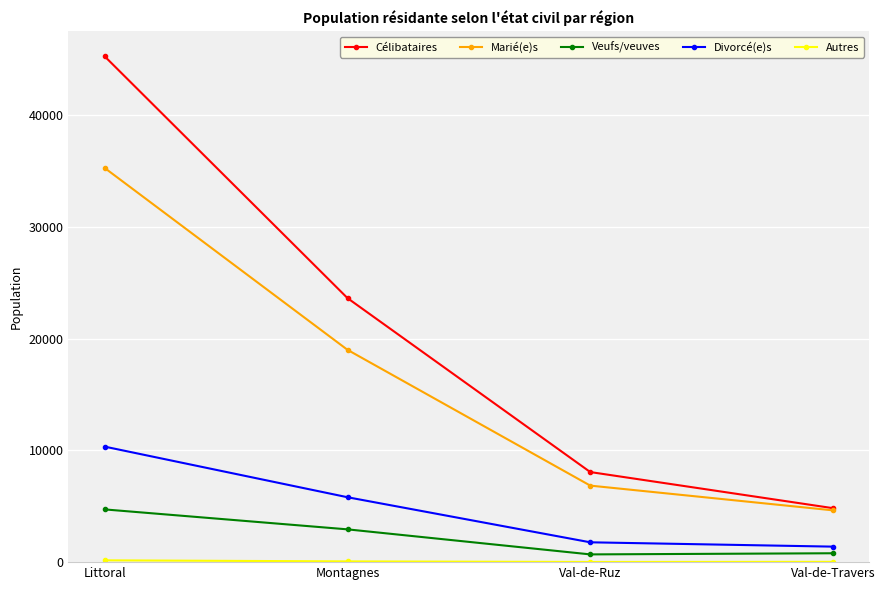

What is the label of the 1st point from the right?

Val-de-Travers